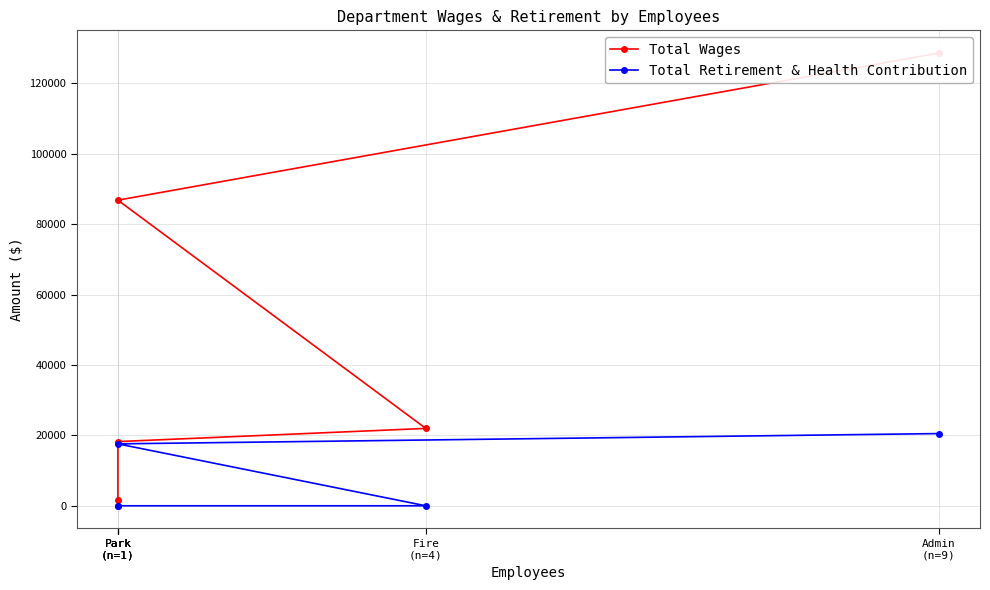

List the series in order of their overall mean, highest first.

Total Wages, Total Retirement & Health Contribution